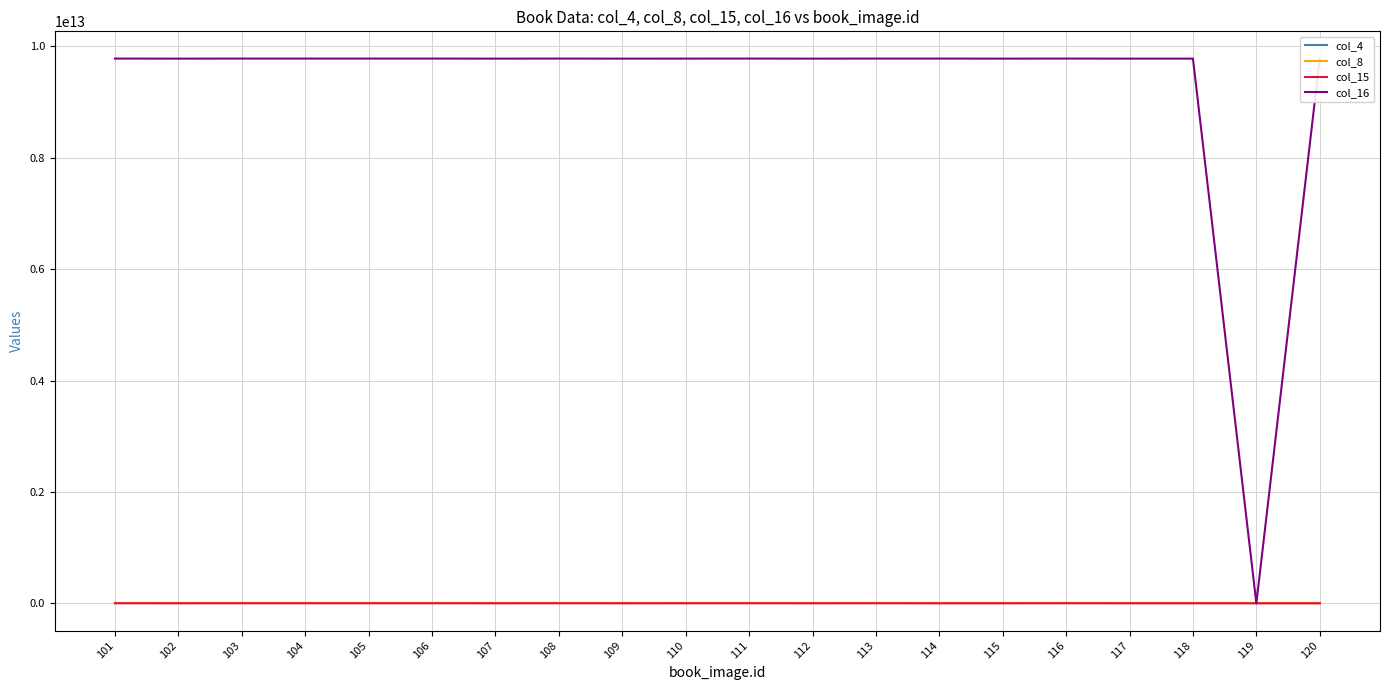

Which series has the widest spread of values?

col_16